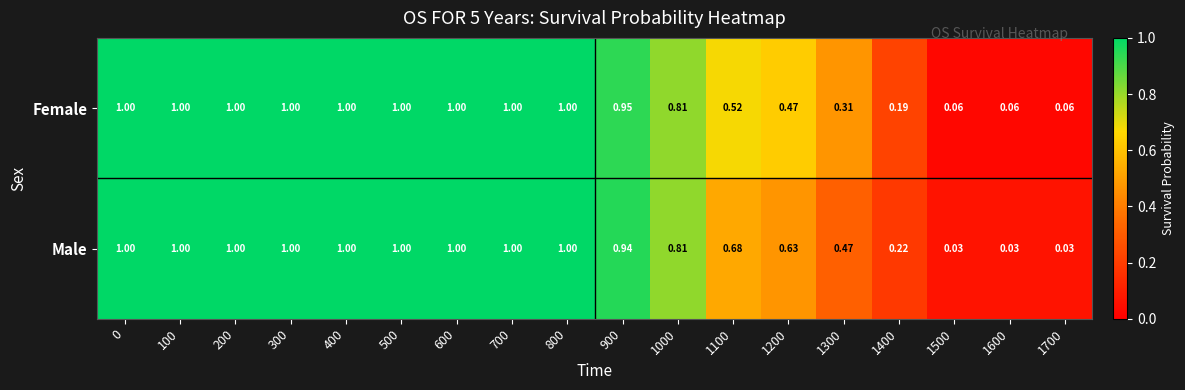

At how many categories does at least one series exceed 0?

18